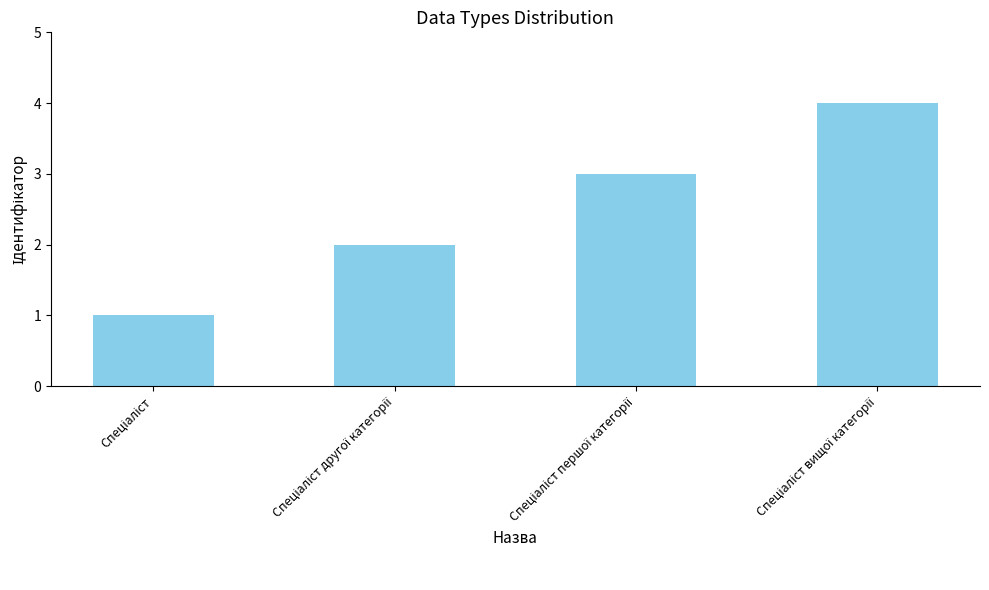

What is the difference between the maximum and minimum values?

3